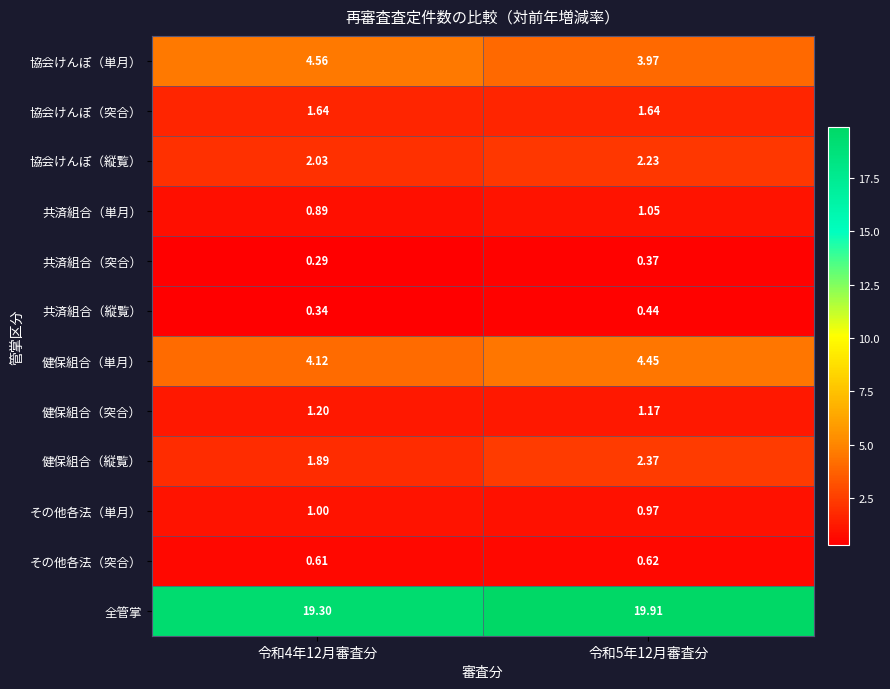

Which series has the largest range (max minus min)?

全管掌